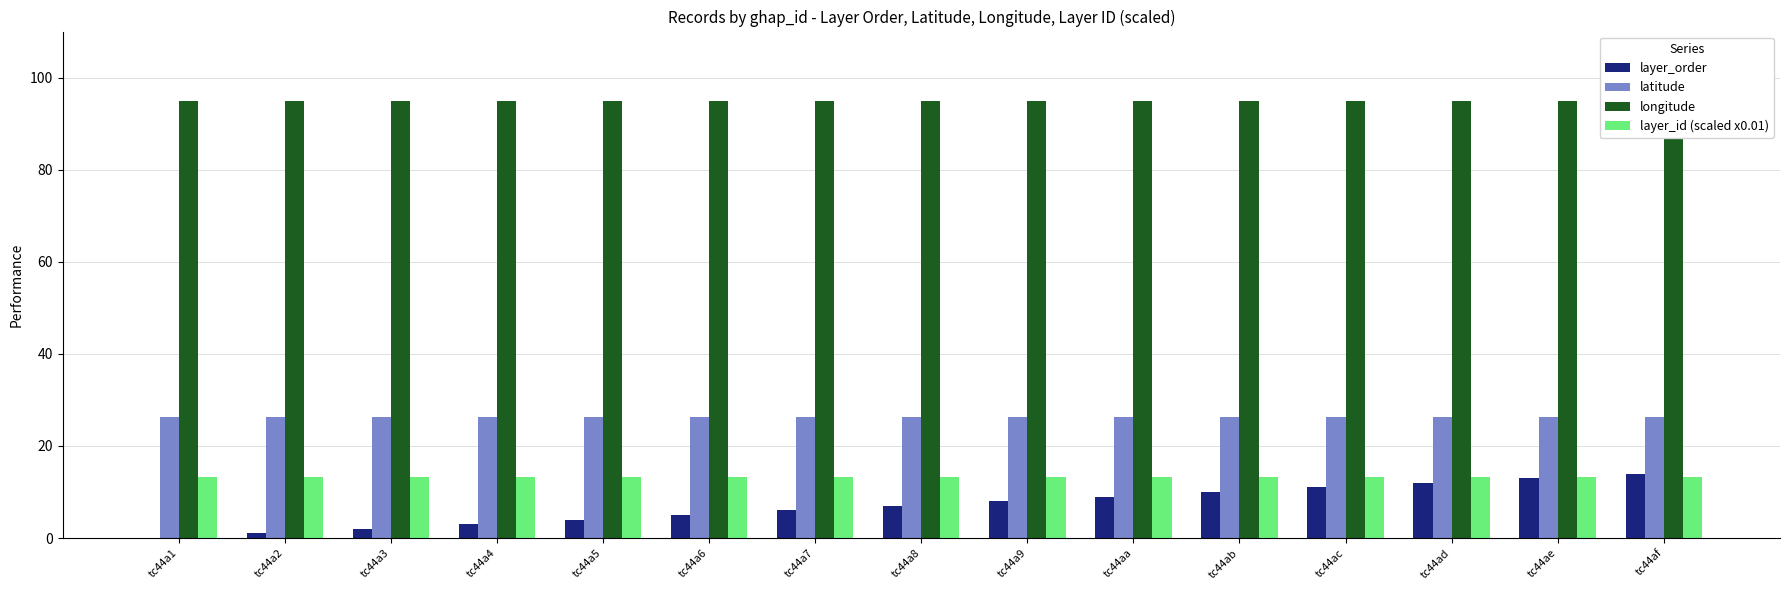

What is the maximum value shown in the chart?

94.9